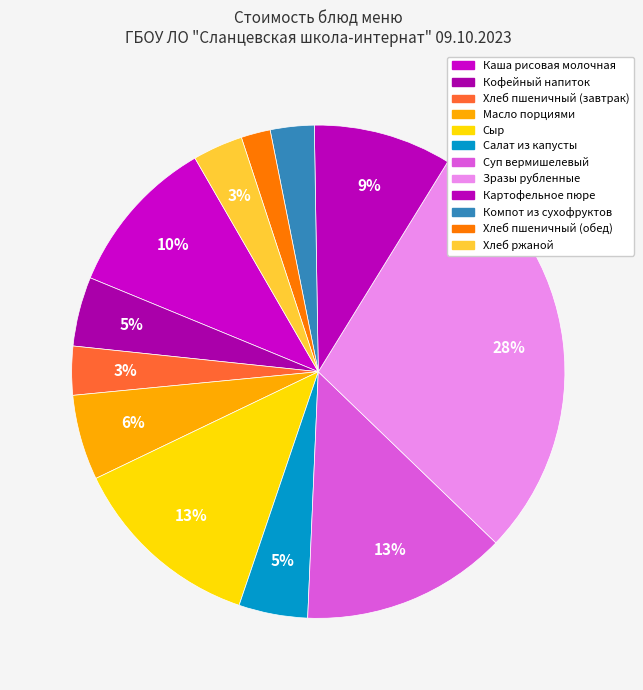

Approximately how many times larger is the value at Компот из сухофруктов compared to Зразы рубленные?

0.1